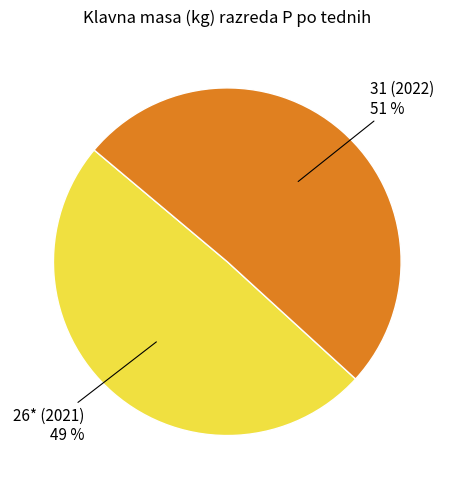

Is there any slice that represents more than half of the pie?

Yes